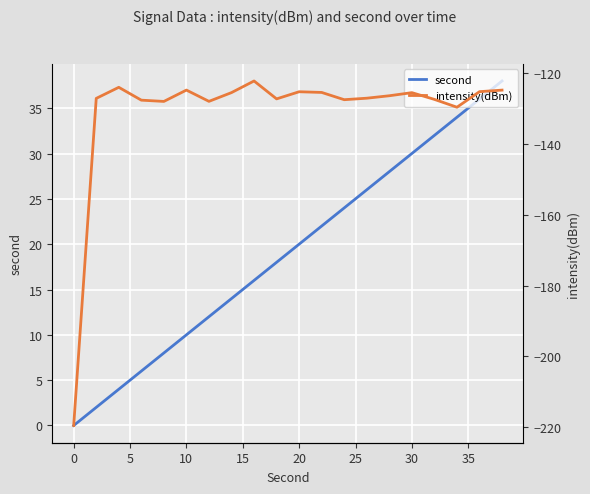

Is it true that second equals 31 at 20?

False